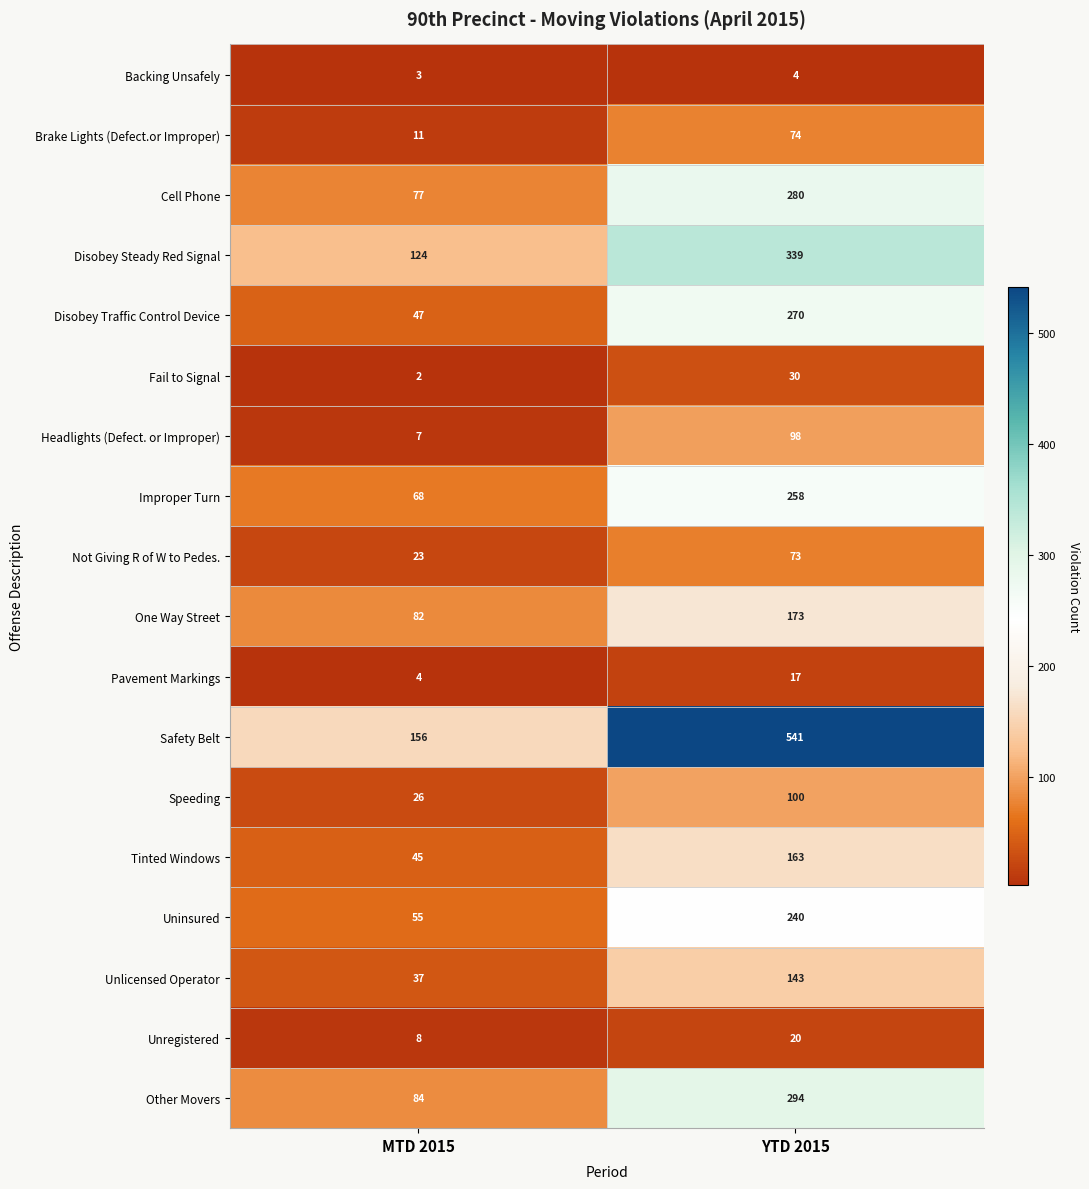

The Unregistered series shows 20 at YTD 2015. True or false?

True